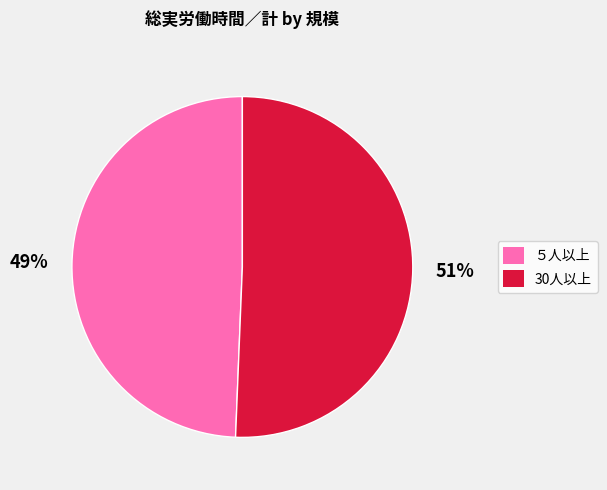

Which slice is the largest?

30人以上